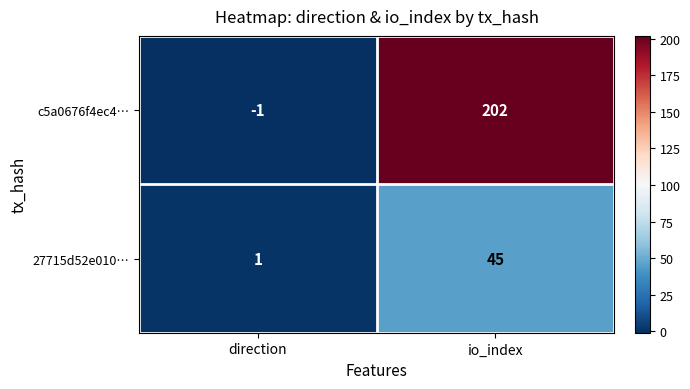

Is the value of c5a0676f4ec4… at io_index greater than the value of 27715d52e010… at io_index?

Yes